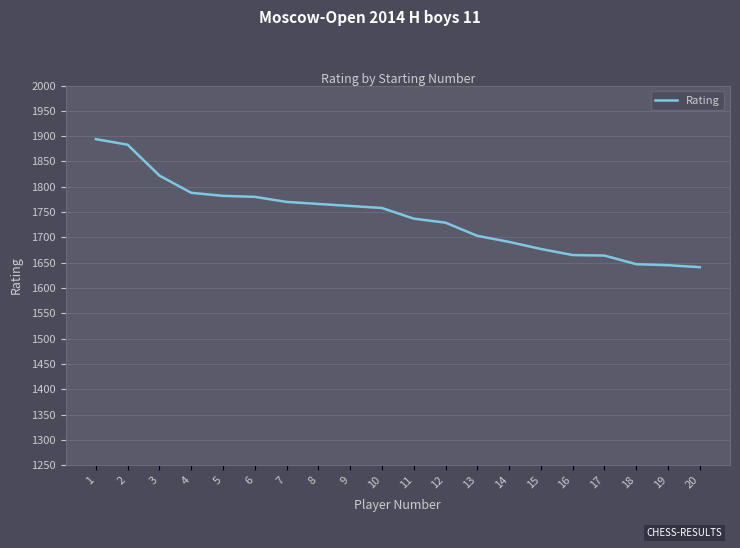

What is the ratio of the value at 1 to the value at 15?

1.1